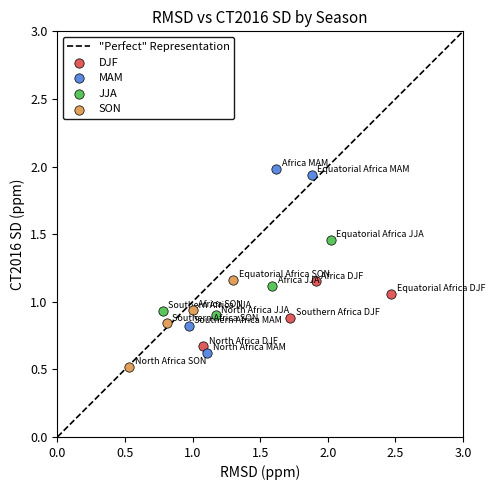

Which series has the widest spread of Y values?

MAM